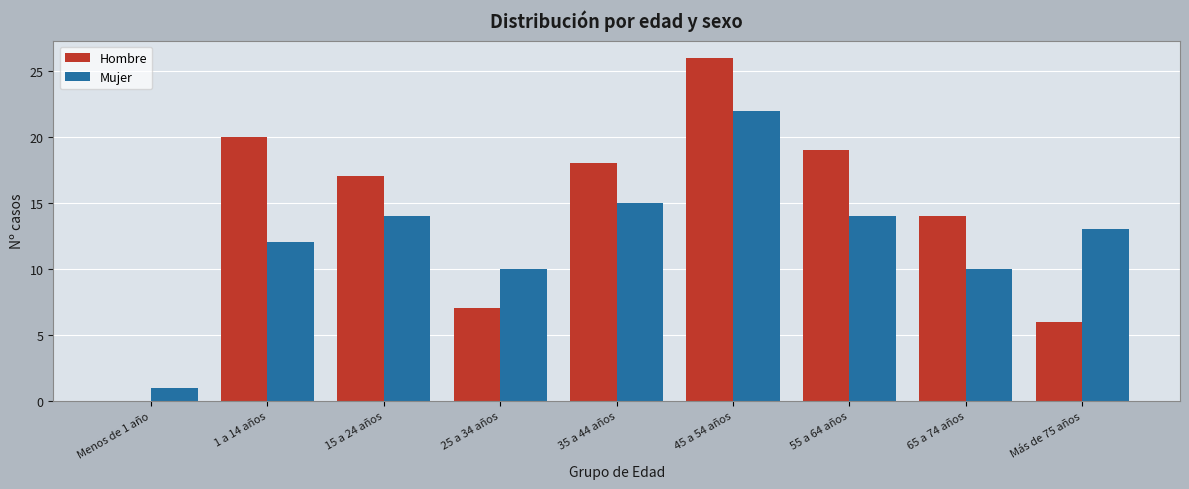

Reading right to left, what are all the values shown in this chart?

Hombre: Más de 75 años=6	65 a 74 años=14	55 a 64 años=19	45 a 54 años=26	35 a 44 años=18	25 a 34 años=7	15 a 24 años=17	1 a 14 años=20	Menos de 1 año=0
Mujer: Más de 75 años=13	65 a 74 años=10	55 a 64 años=14	45 a 54 años=22	35 a 44 años=15	25 a 34 años=10	15 a 24 años=14	1 a 14 años=12	Menos de 1 año=1